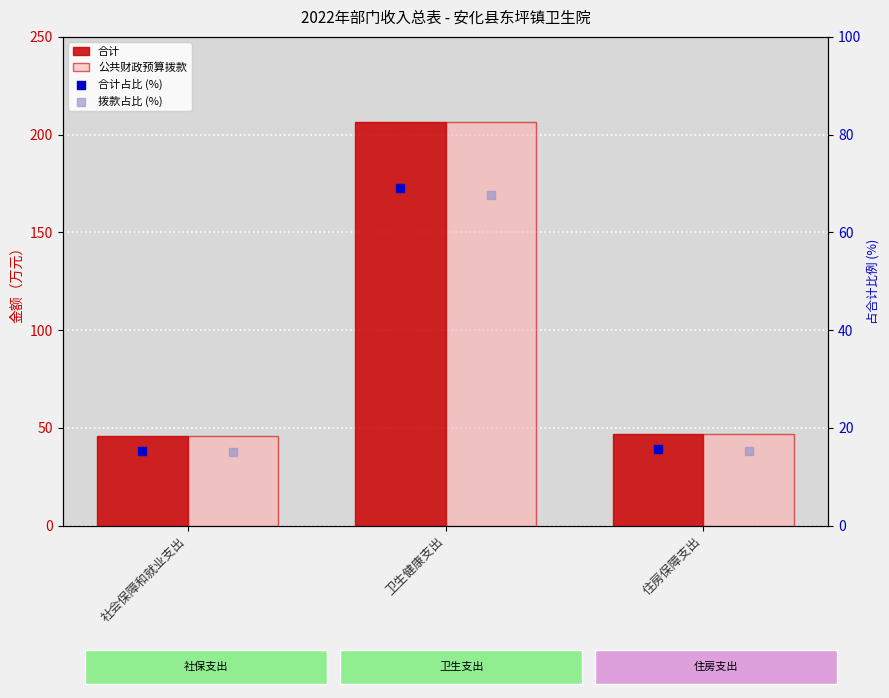

Which series has the largest total across all categories?

合计